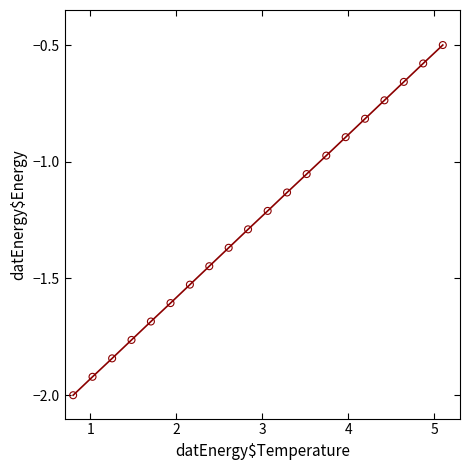

What is the maximum value shown in the chart?

-0.5